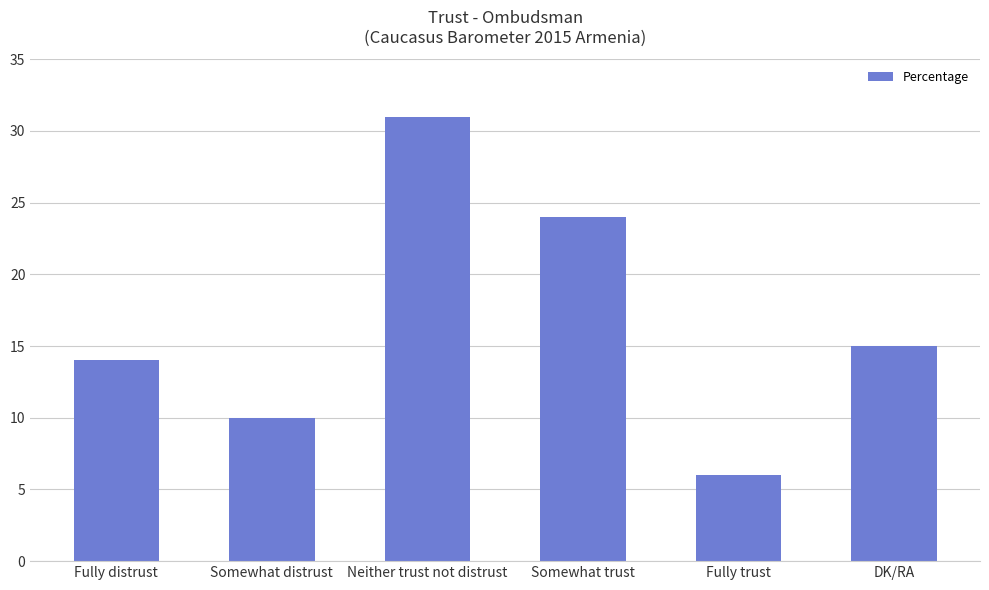

Rank the categories by value from highest to lowest.

Neither trust not distrust, Somewhat trust, DK/RA, Fully distrust, Somewhat distrust, Fully trust